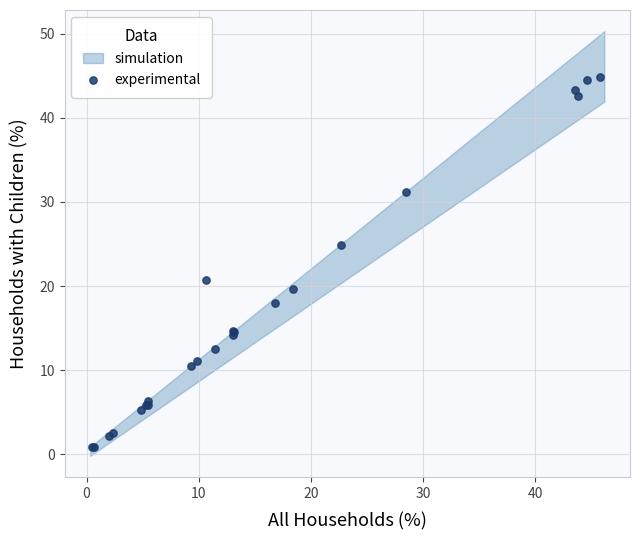

What Y value in the scatter plot is closest to 22?

20.7